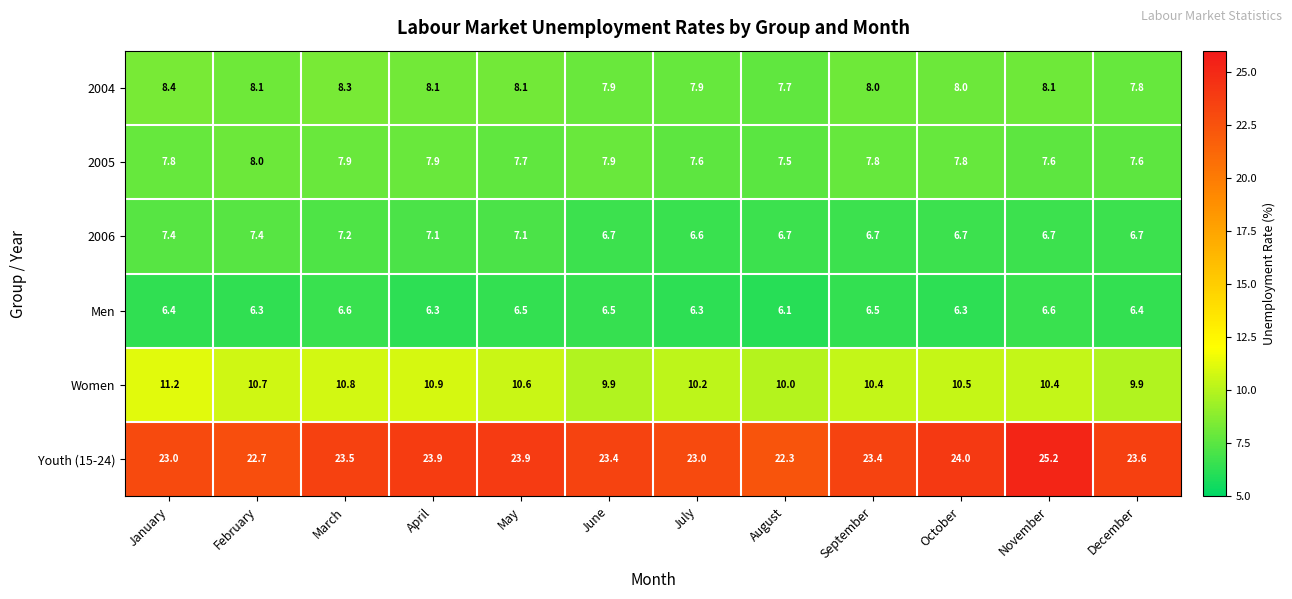

How many categories are shown in the chart?

12